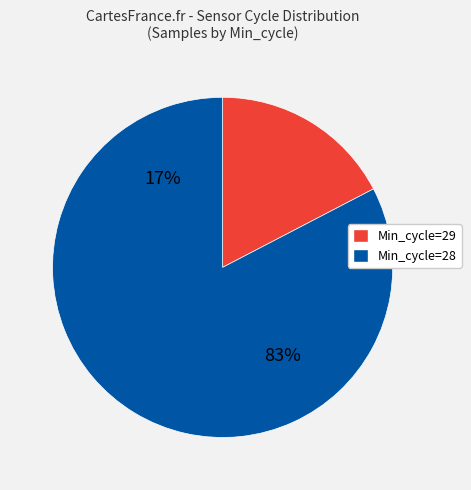

Is the sum of 8 and 26 greater than half?

No